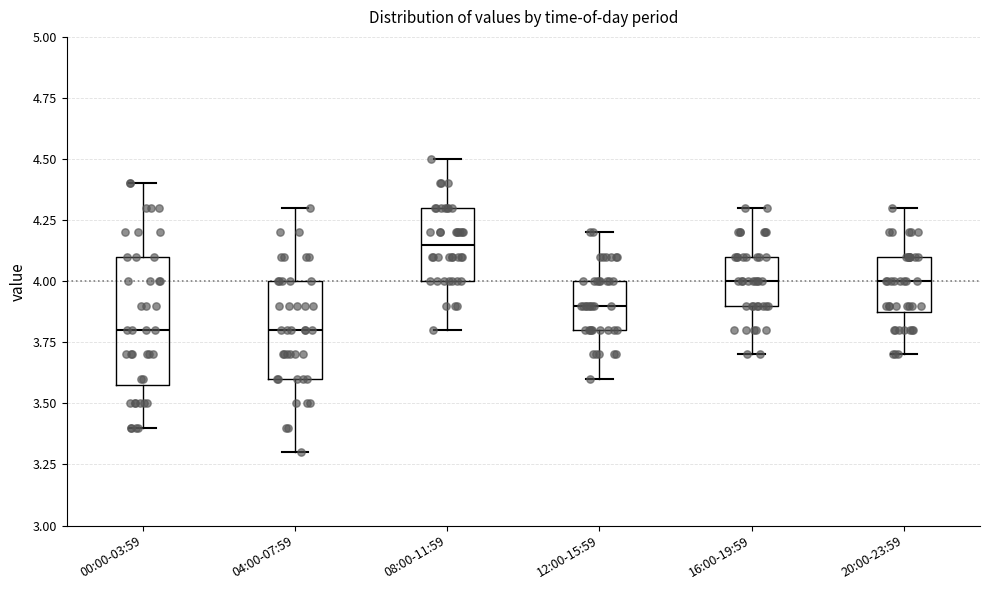

Reading left to right, transcribe this box plot: for each box, give where its median line is, the range the box spans, and where its two whiskers end, as read against the y-axis. The values are not printed on the chart, so give them approximately, as read against the axis.

00:00-03:59: median 3.80, box 3.60 to 4.10, whiskers 3.40 to 4.40
04:00-07:59: median 3.80, box 3.60 to 4.00, whiskers 3.30 to 4.30
08:00-11:59: median 4.15, box 4.00 to 4.30, whiskers 3.80 to 4.50
12:00-15:59: median 3.90, box 3.80 to 4.00, whiskers 3.60 to 4.20
16:00-19:59: median 4.00, box 3.90 to 4.10, whiskers 3.70 to 4.30
20:00-23:59: median 4.00, box 3.90 to 4.10, whiskers 3.70 to 4.30